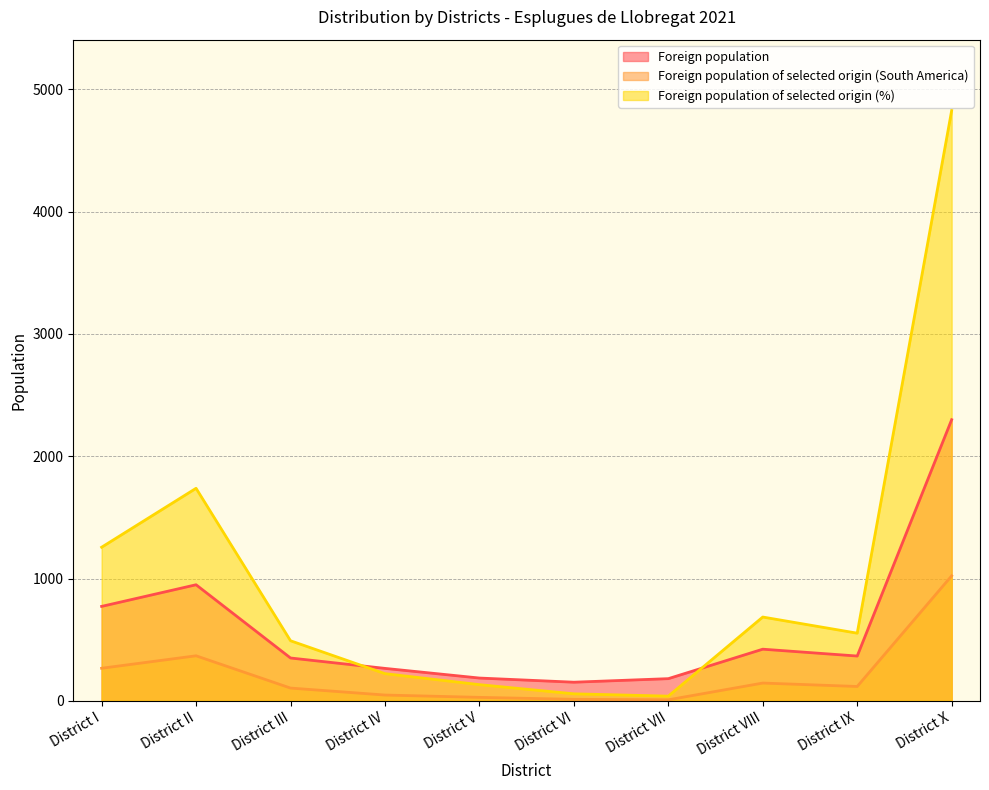

Reading left to right, extract all data points from this chart.

Foreign population: 772	949	350	265	186	152	181	422	366	2299
Foreign population of selected origin (South America): 266	368	104	47	28	12	8	145	117	1022
Foreign population of selected origin (%): 1256	1738	491	222	132	57	38	685	553	4828